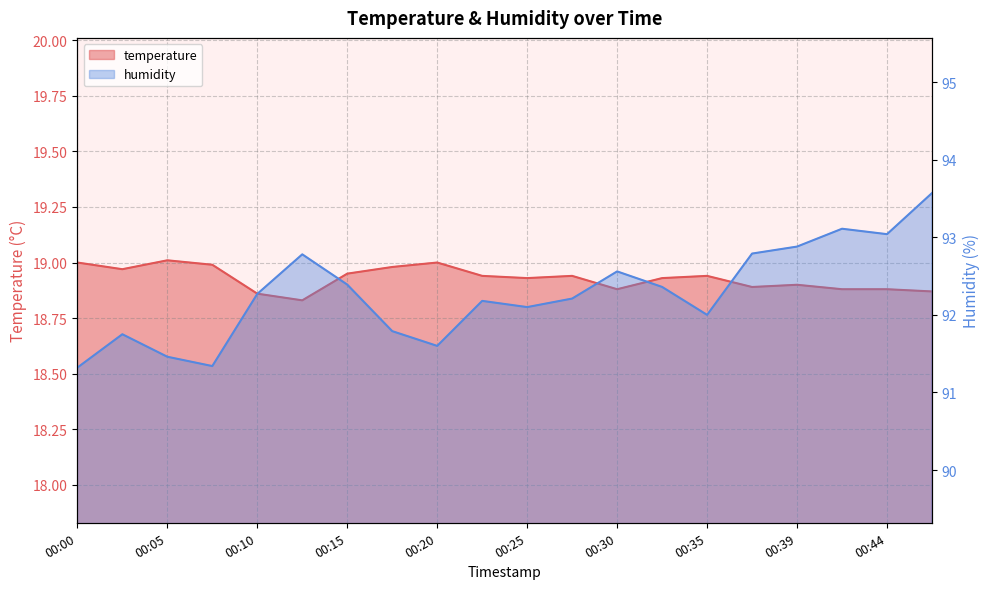

Which series has the largest total across all categories?

humidity